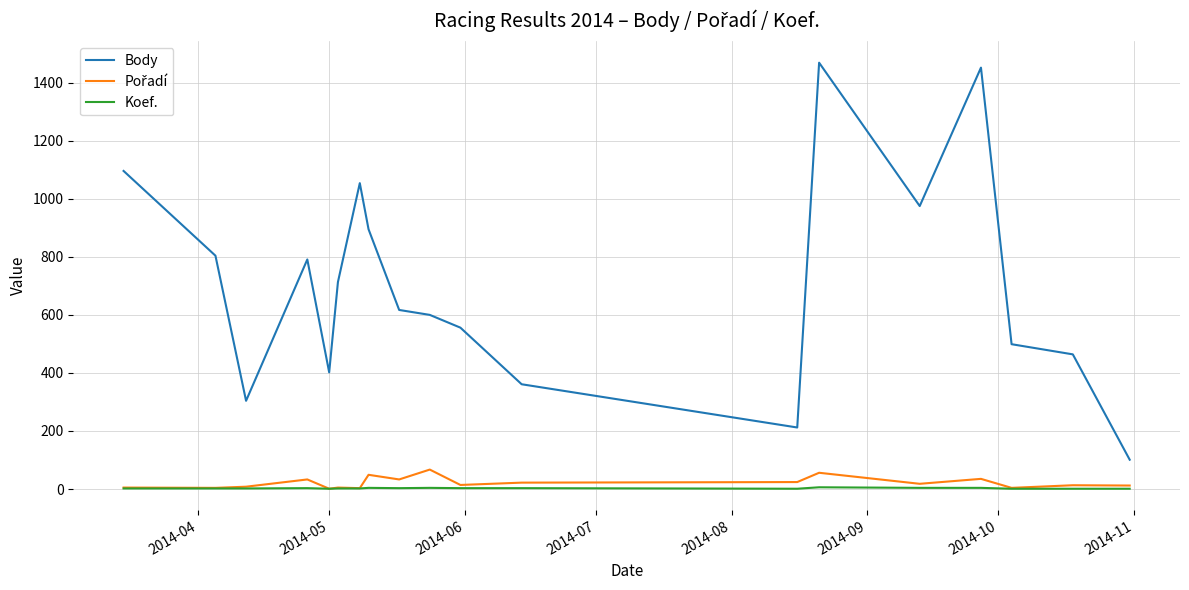

Which series has the largest range (max minus min)?

Body